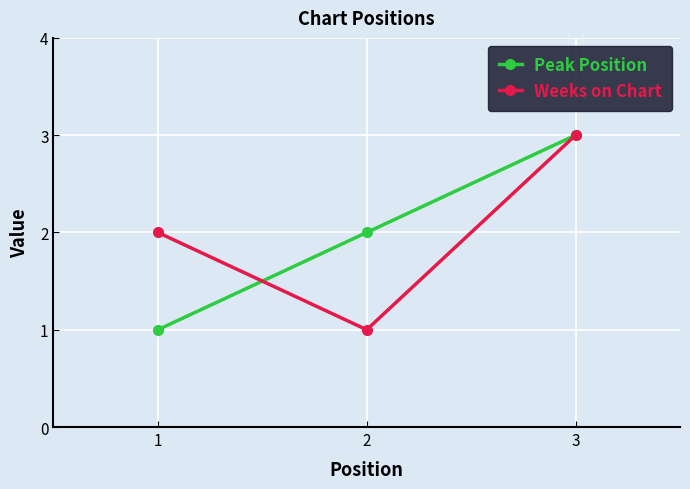

Between 1 and 3, which series saw the biggest shift?

Peak Position